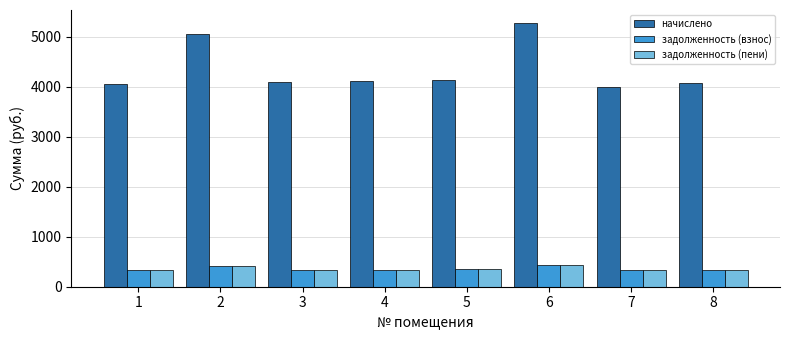

Which series has the largest range (max minus min)?

начислено